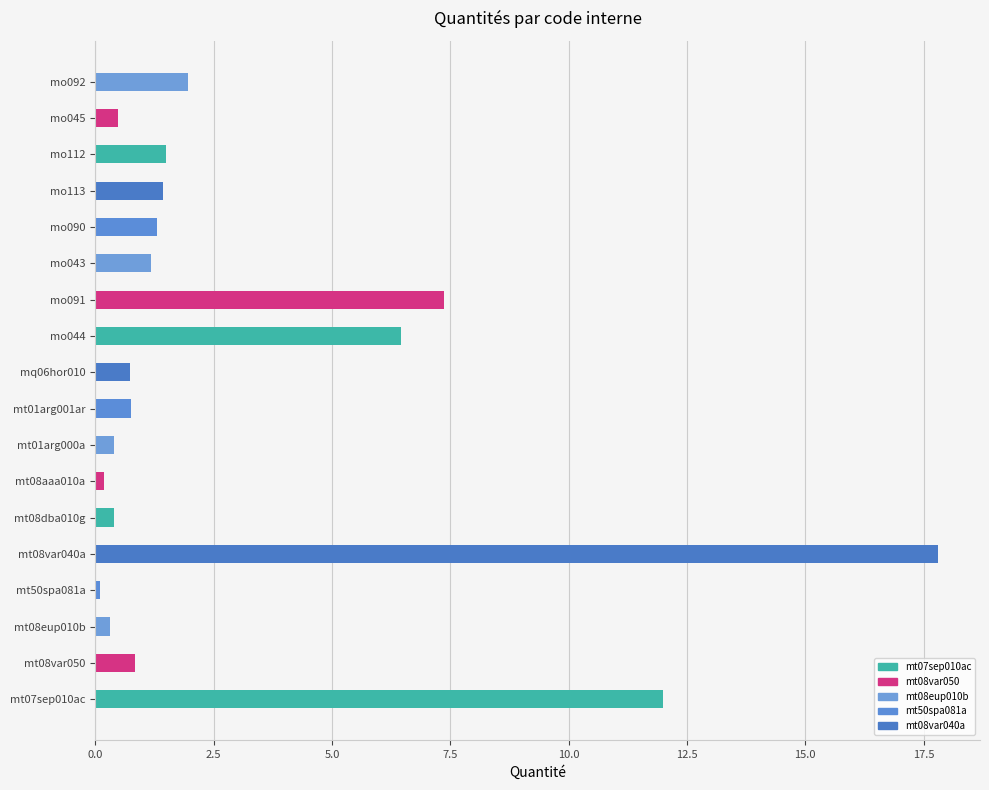

What is the average value?

3.1